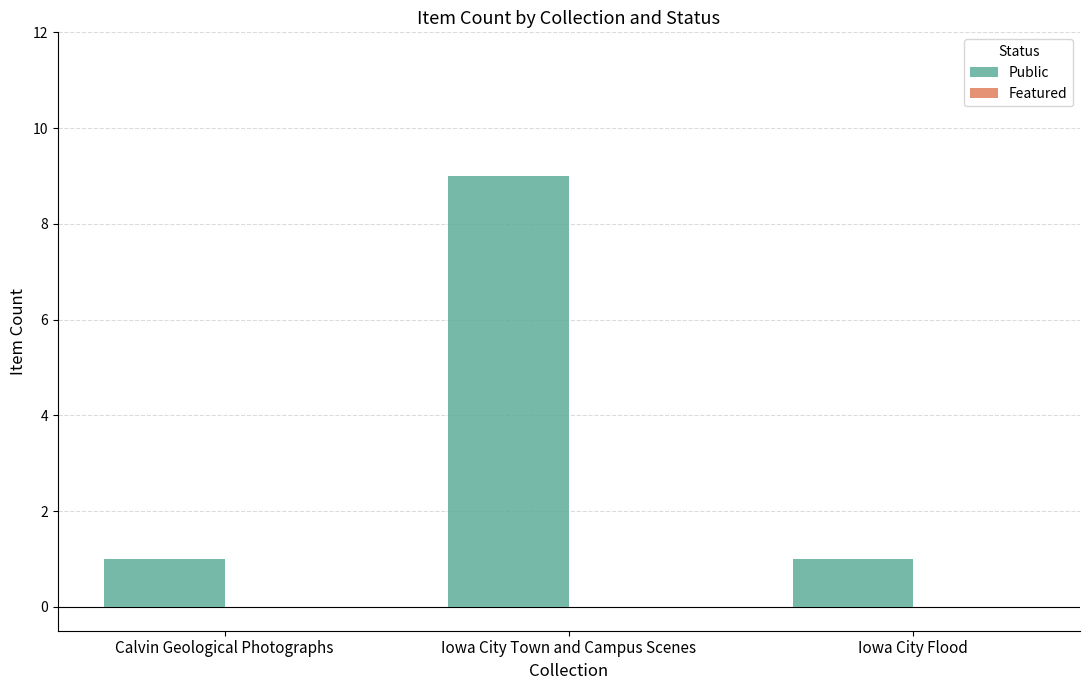

Is it true that the value at Iowa City Town and Campus Scenes is 9?

True